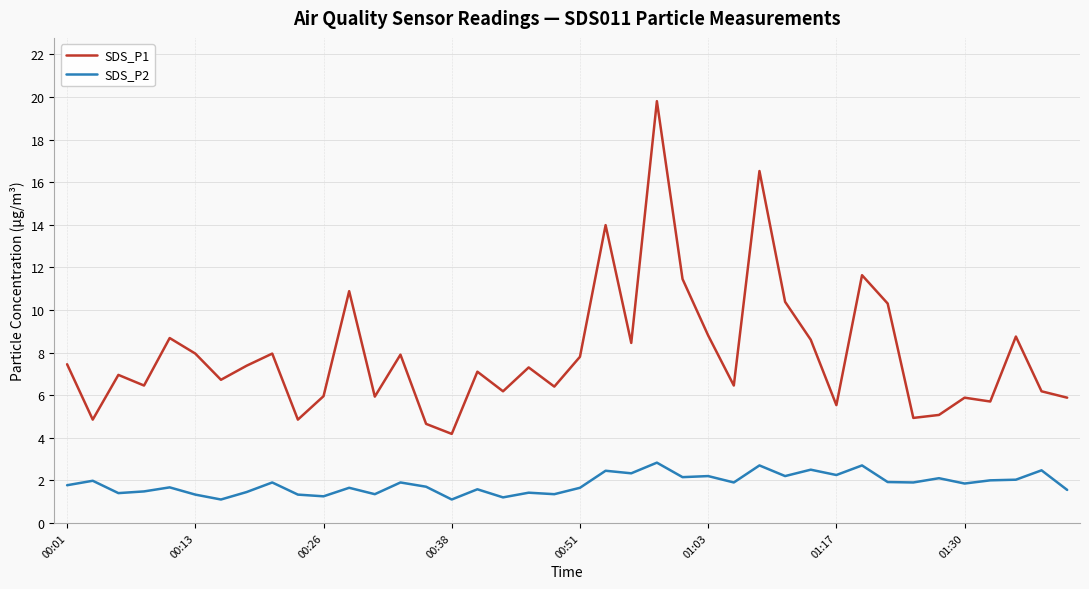

True or false: SDS_P2 and SDS_P1 intersect in this chart.

False